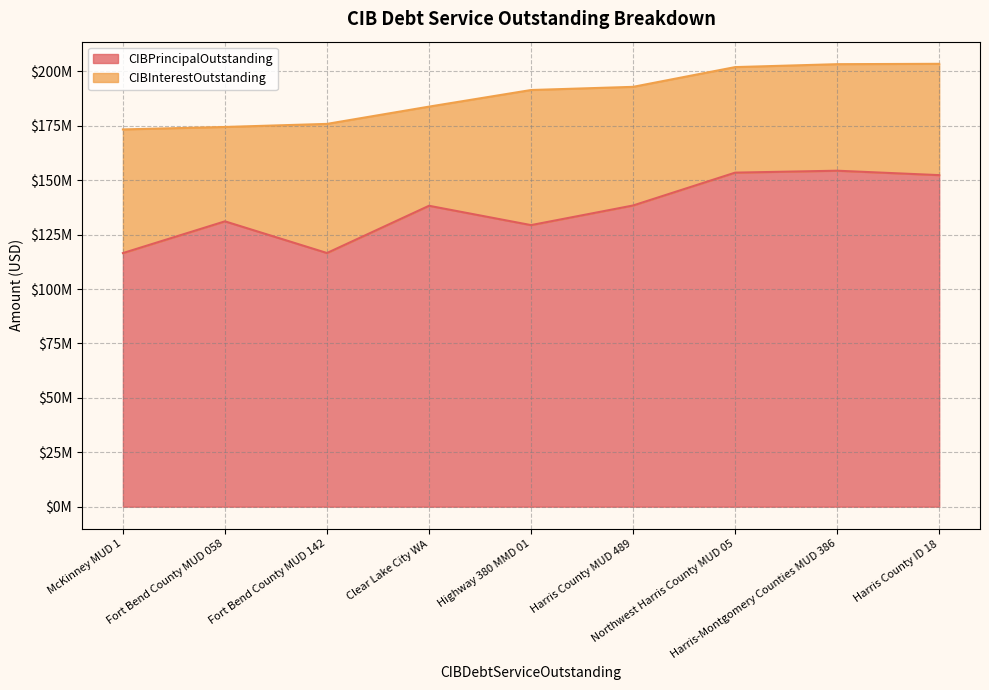

True or false: CIBPrincipalOutstanding and CIBInterestOutstanding cross at least once.

False